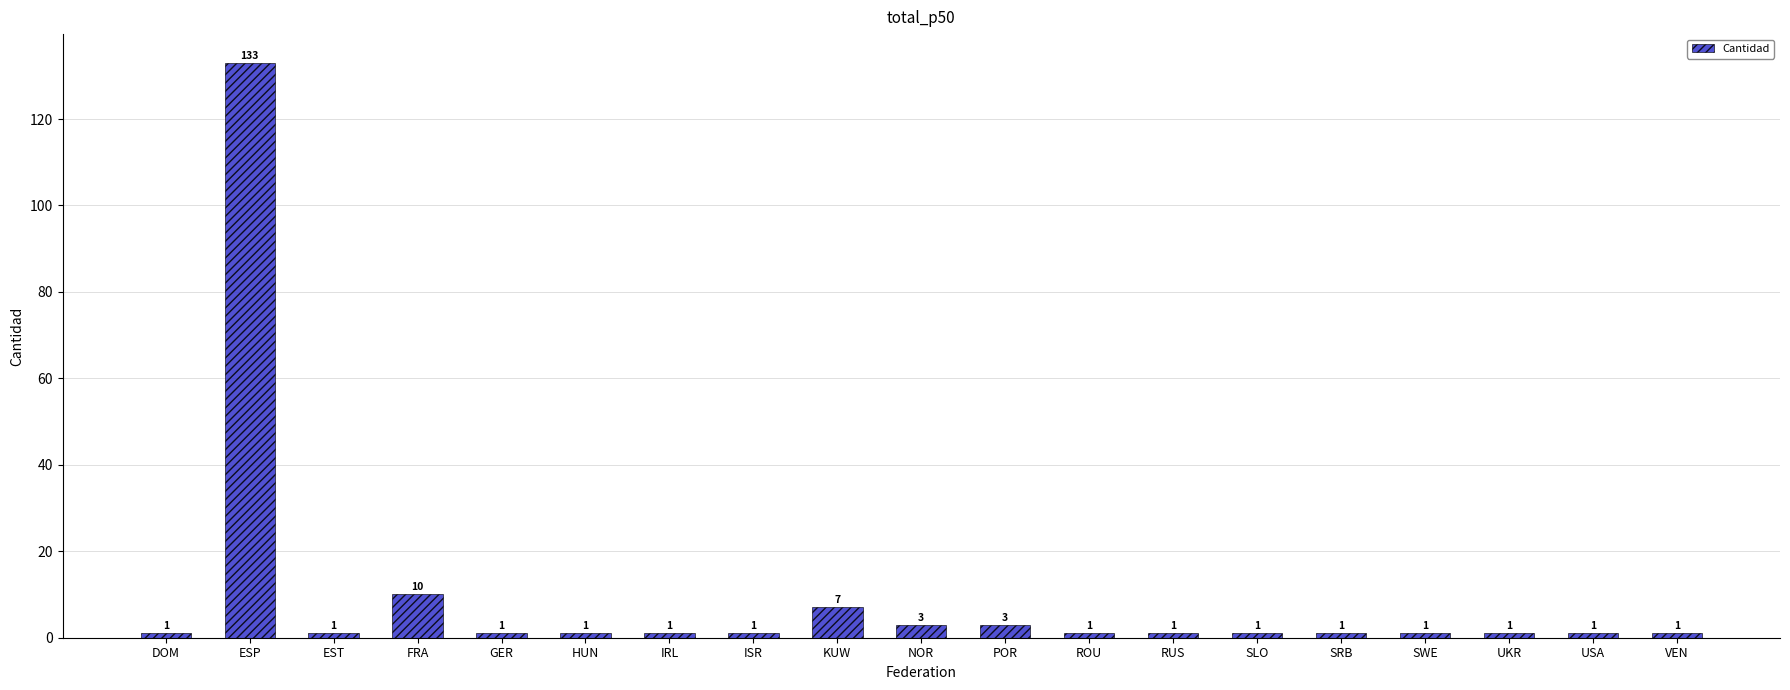

Where is the data nearest to the value 67?

FRA